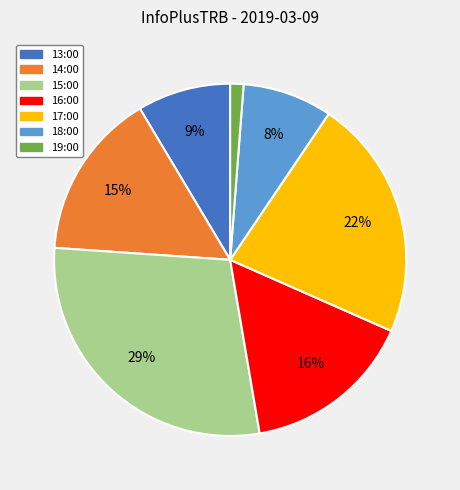

True or false: 17:00 accounts for 28% of the total.

False